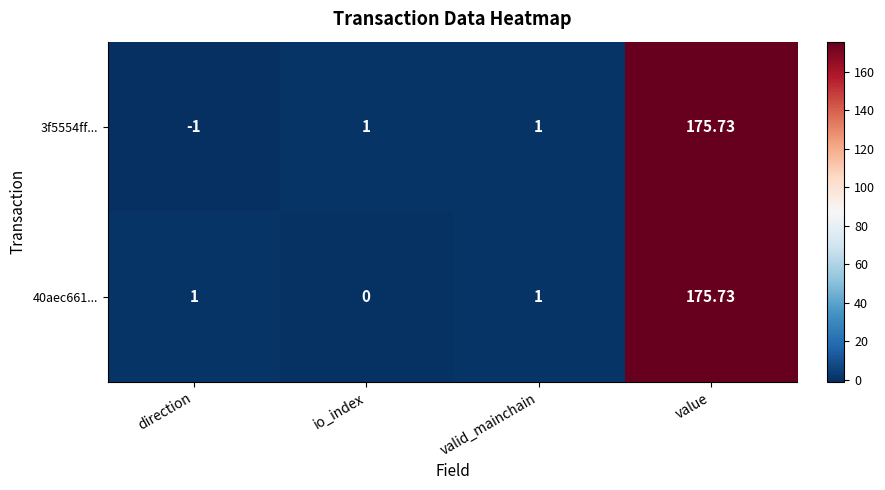

At which category does the chart reach its peak across all series?

value